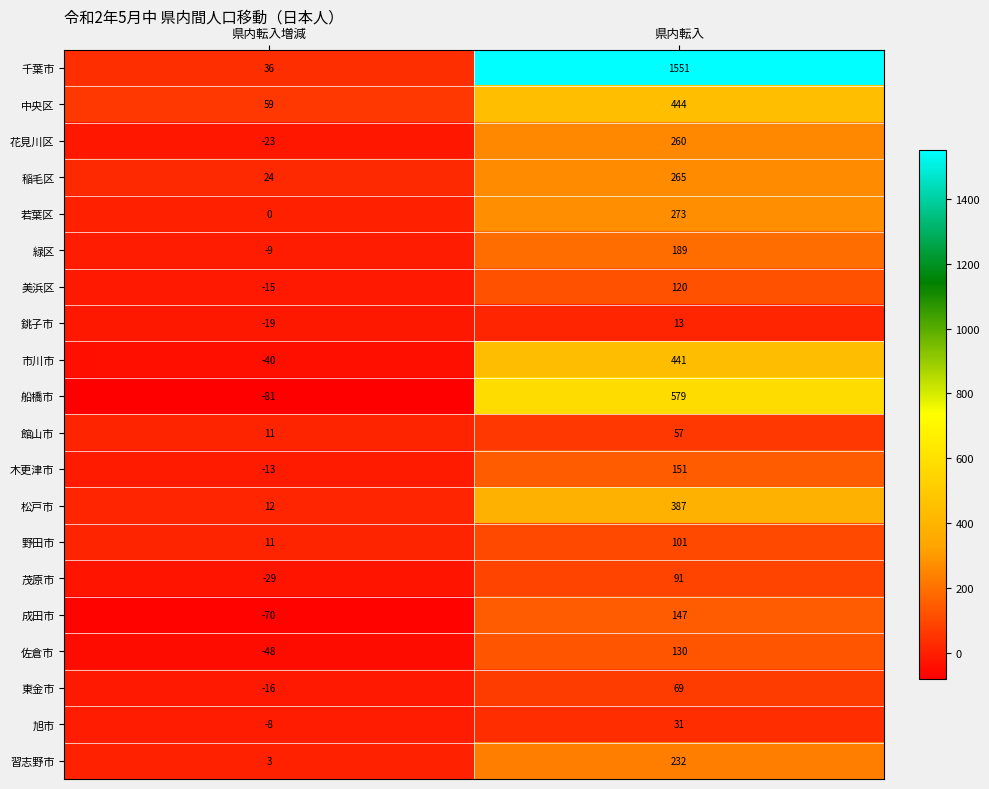

True or false: 松戸市 has a value of 561 at 県内転入.

False